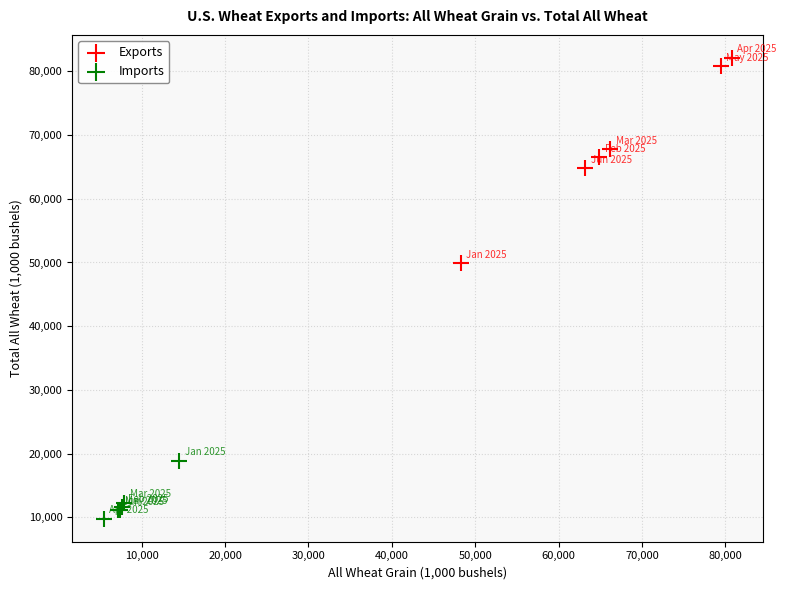

Which series reaches the minimum Y coordinate?

Imports